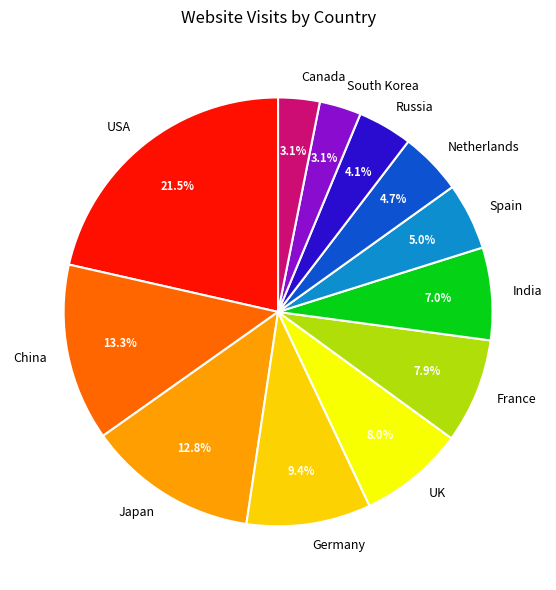

Which has a higher value, Russia or Spain?

Spain